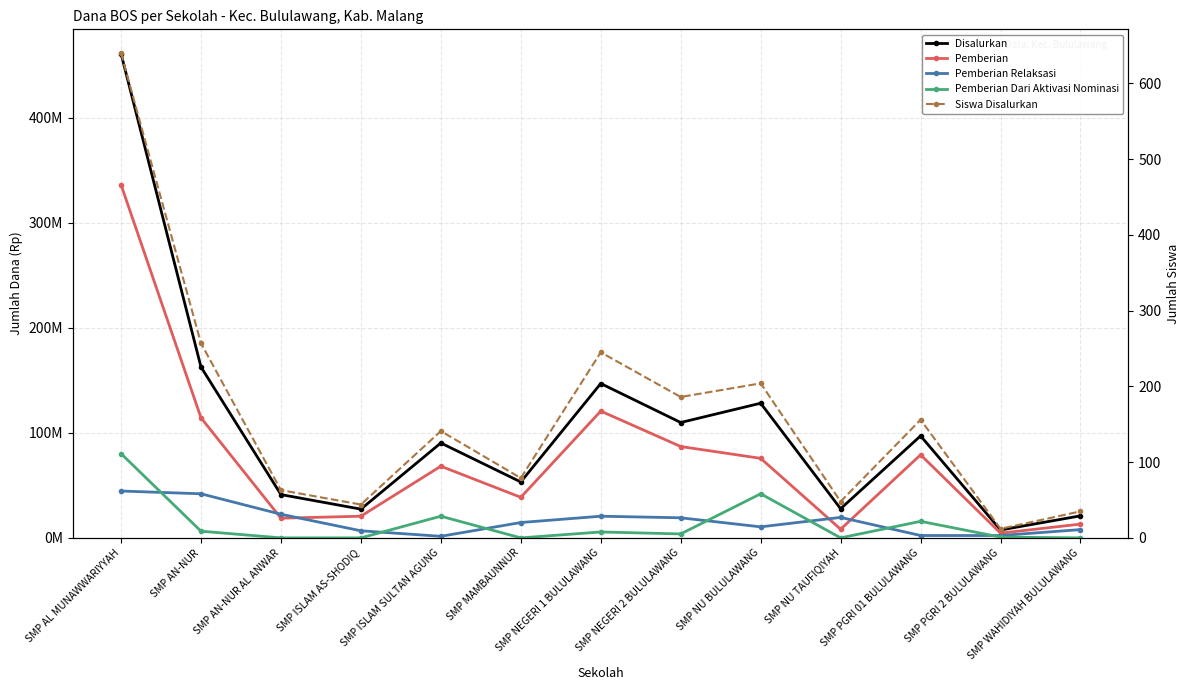

The value of Pemberian at SMP AL MUNAWWARIYYAH is 71987848. True or false?

False